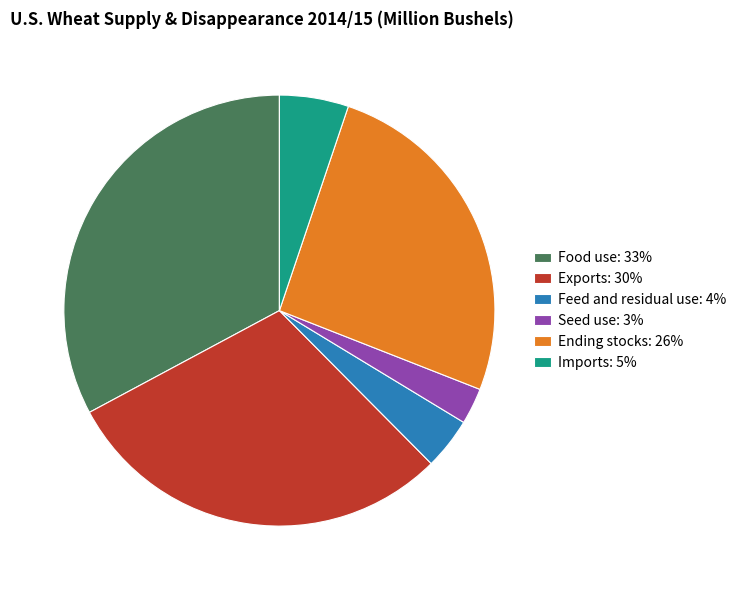

Which has a higher value, Feed and residual use or Seed use?

Feed and residual use